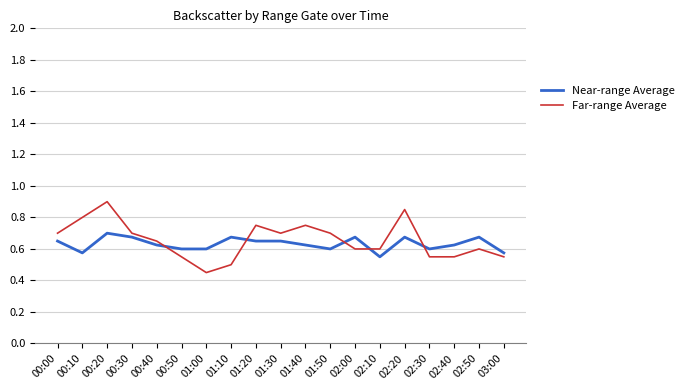

Where do Far-range Average and Near-range Average first cross each other?

00:40 and 00:50